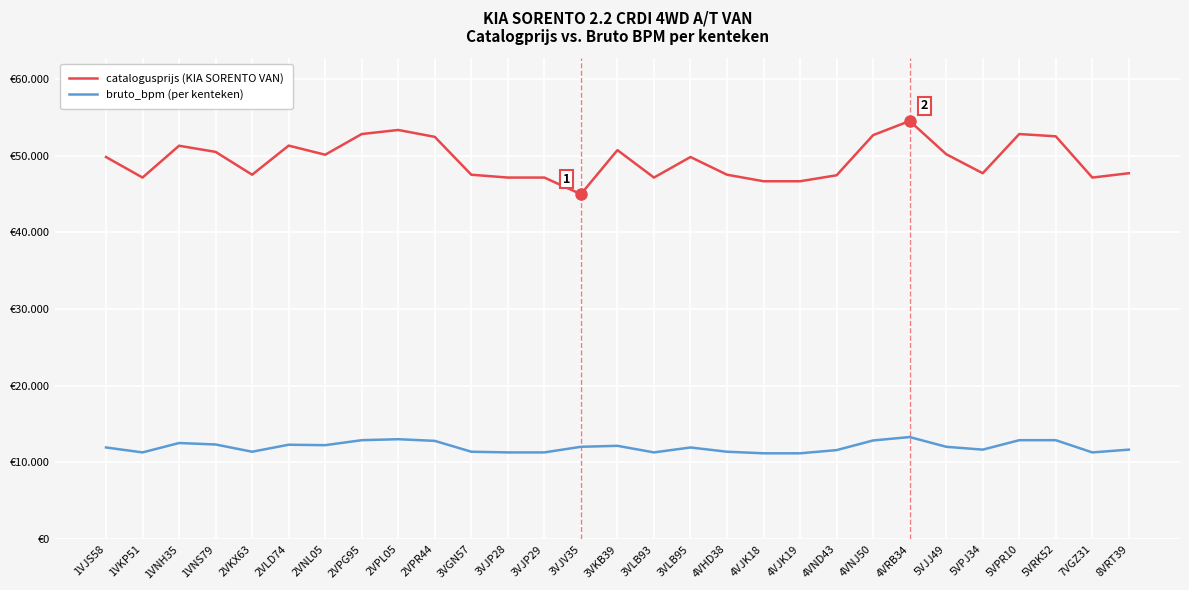

Reading left to right, list all the values displayed in this chart.

catalogusprijs: 49808	47131	51278	50477	47501	51296	50107	52804	53334	52435	47500	47131	47131	44965	50706	47131	49808	47501	46650	46650	47430	52664	54504	50177	47694	52804	52504	47131	47694
bruto_bpm: 11951	11307	12533	12340	11396	12309	12251	12900	13027	12811	11396	11307	11307	12040	12167	11307	11951	11396	11191	11191	11607	12866	13309	12040	11670	12900	12900	11307	11670